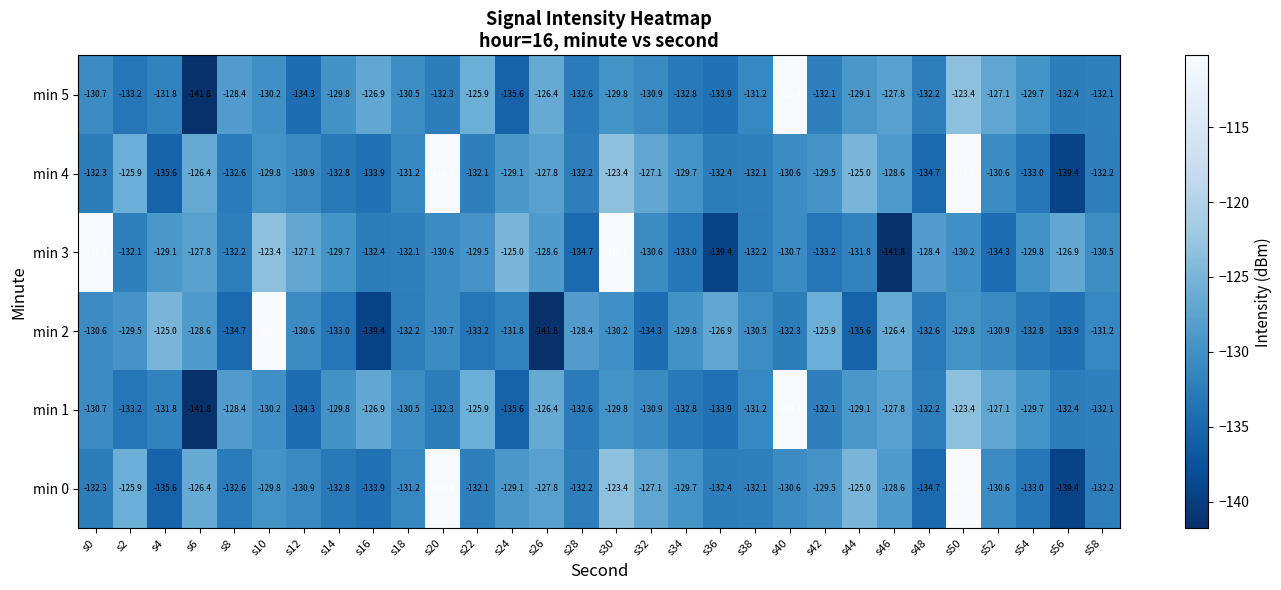

What is the total value across all series at s34?

-787.8